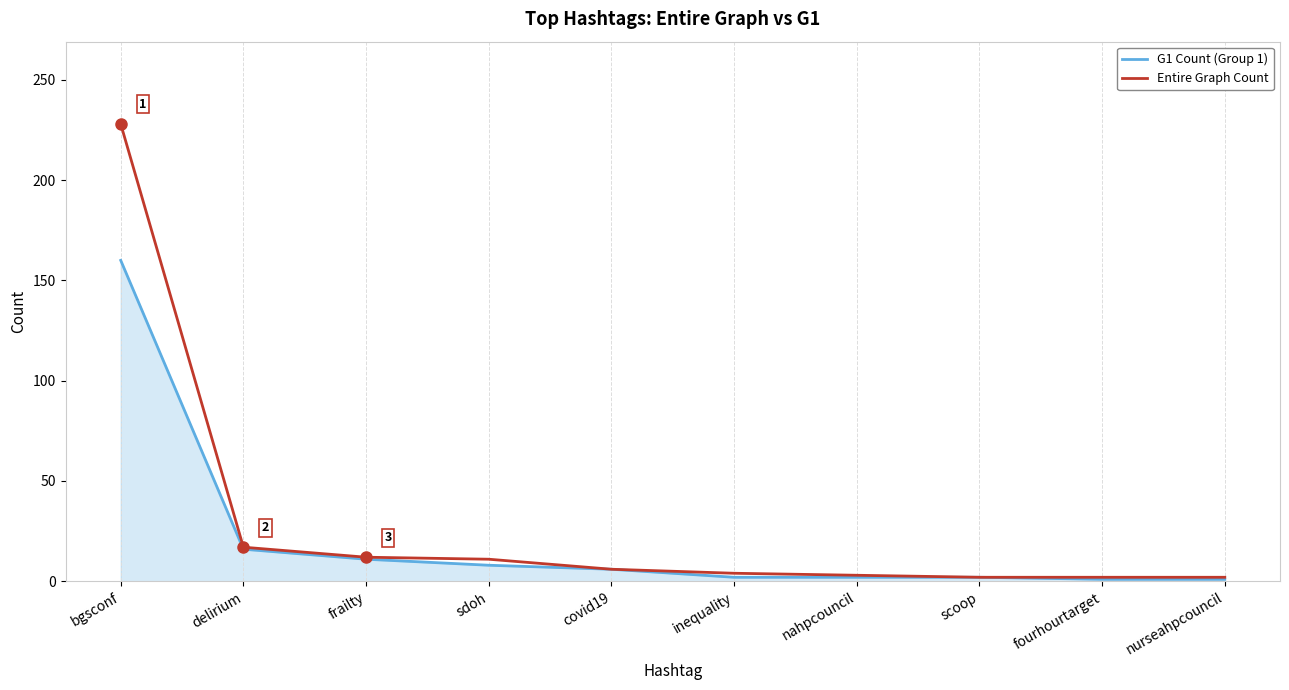

What is the difference between the Entire Graph Count values at delirium and nahpcouncil?

14